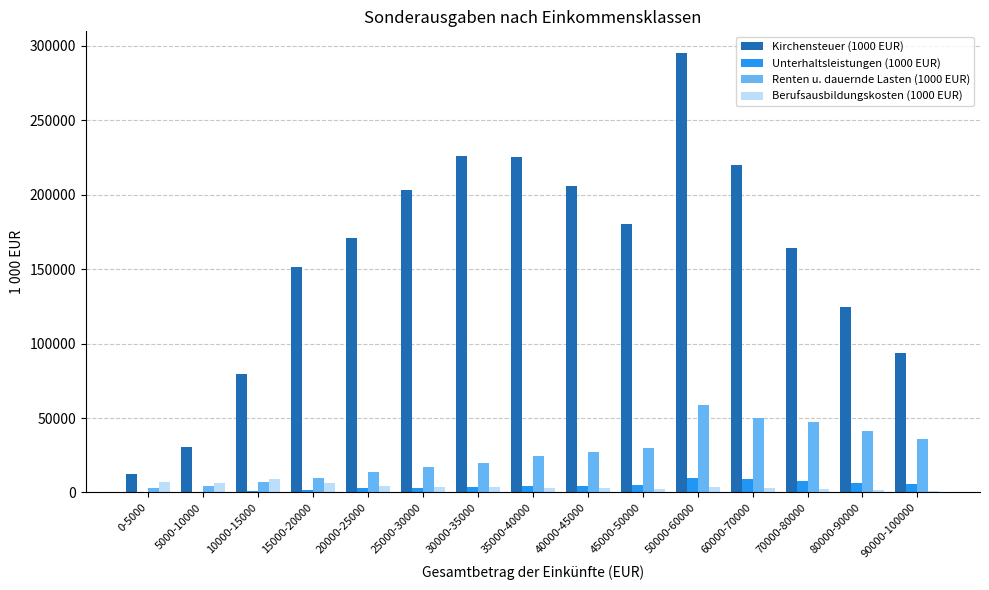

How many categories are shown in the chart?

15